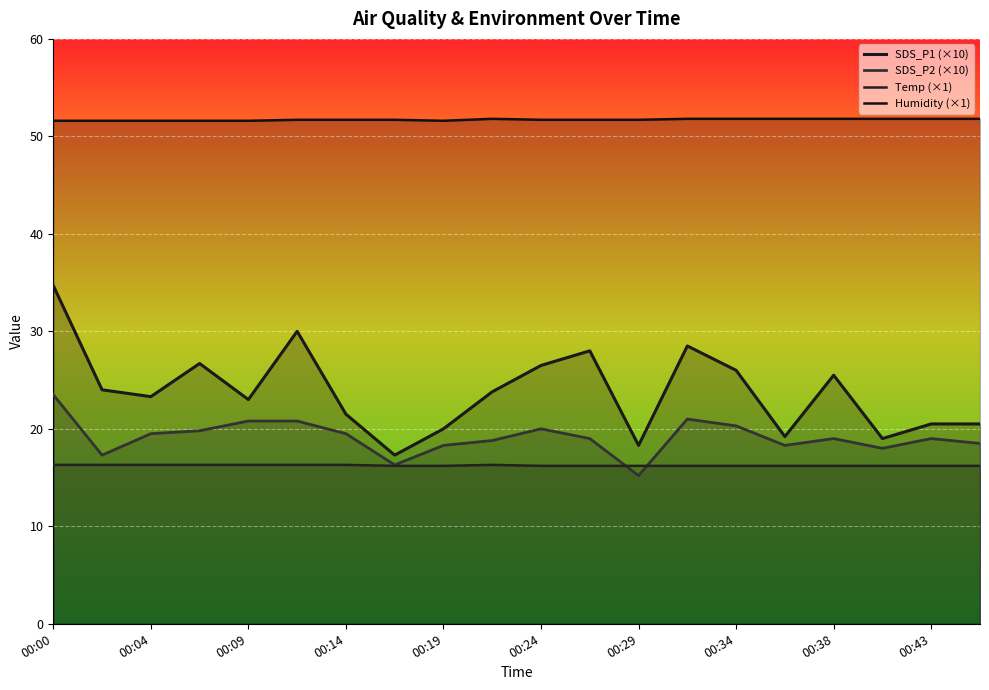

What is the value of the Temp (×1) point at the 19th from the left?

16.2